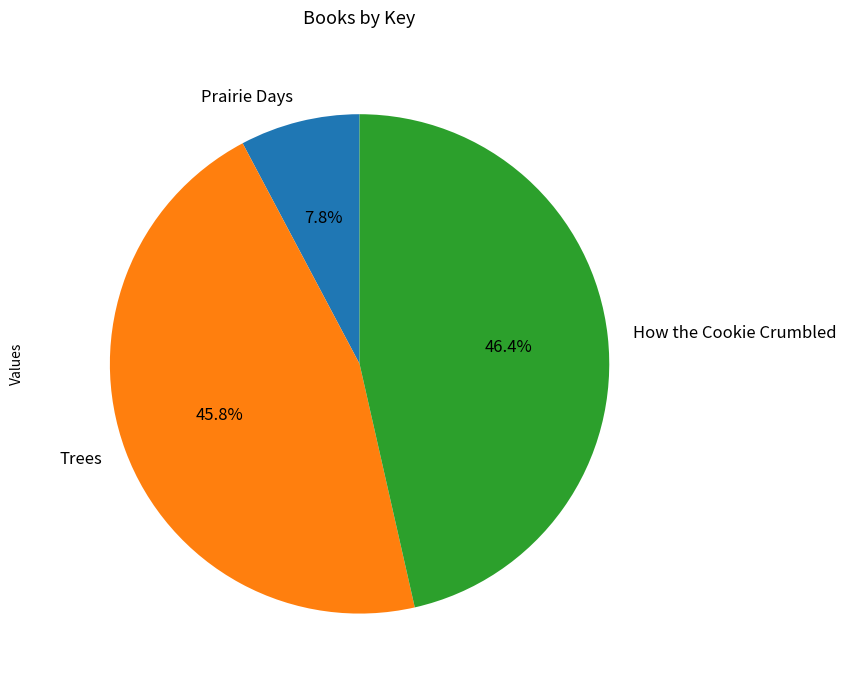

Is the sum of Trees and How the Cookie Crumbled greater than half?

Yes